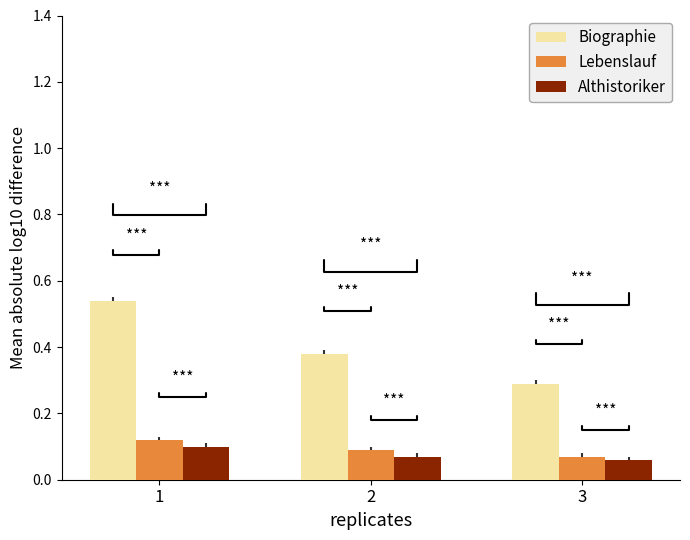

The value of Biographie at 3 is 0.3. True or false?

True